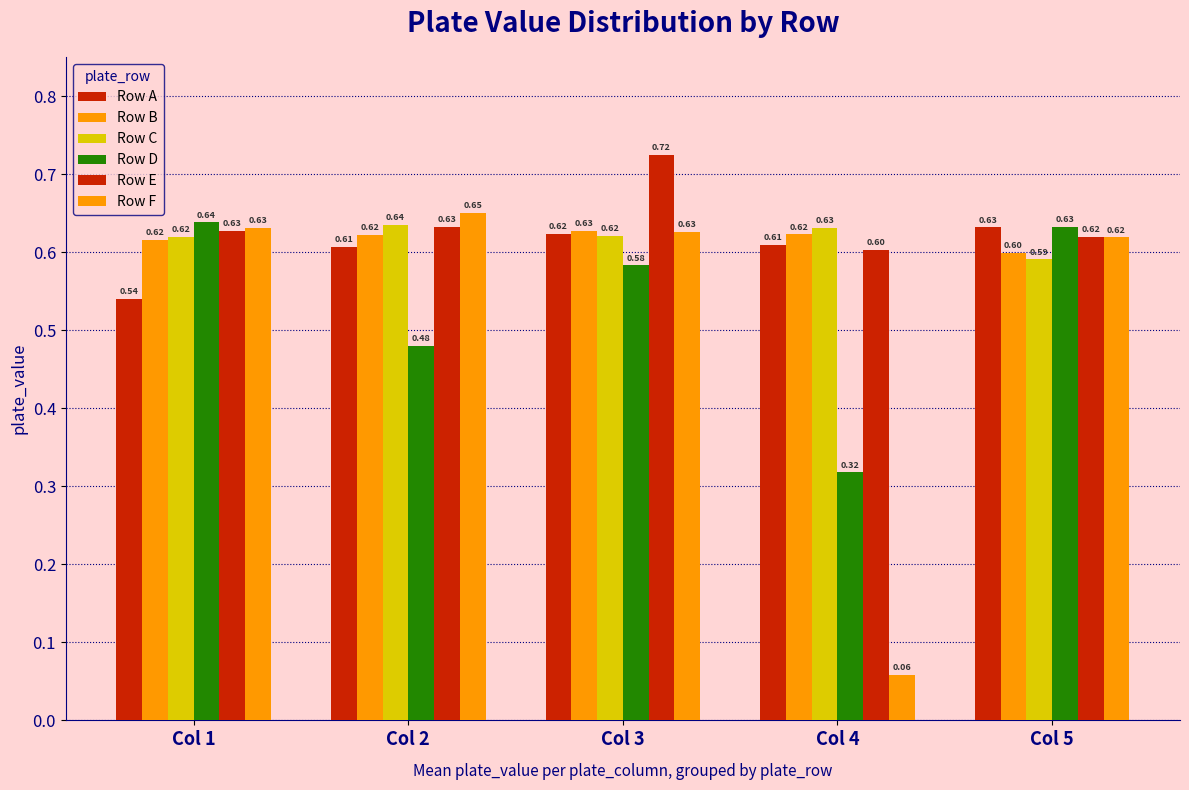

How many bars are there in total?

30